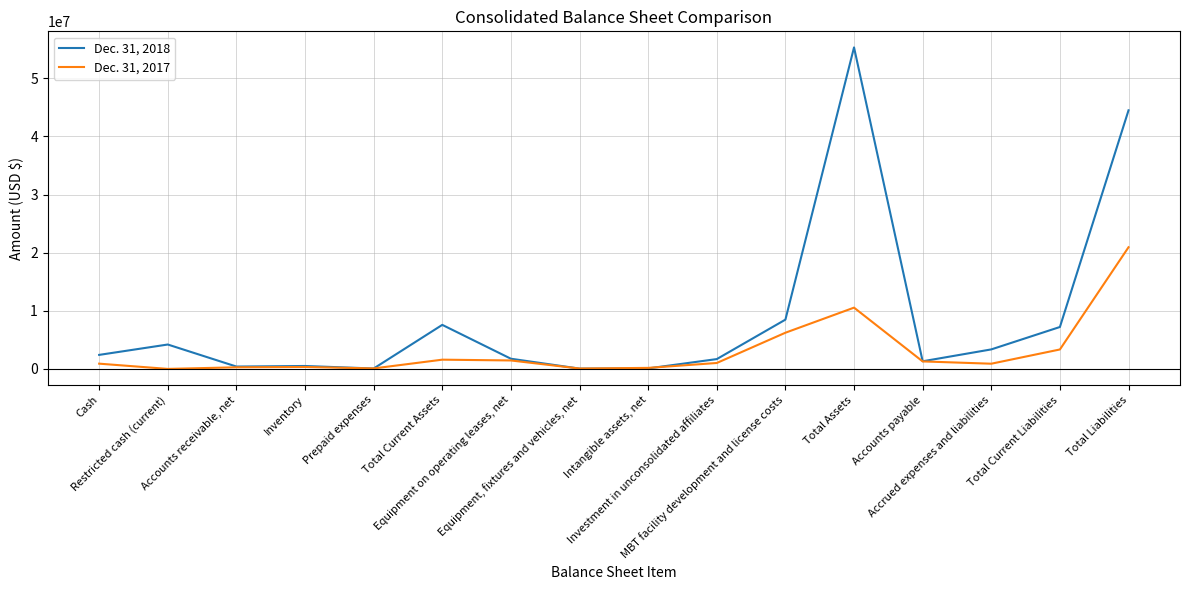

Is it true that Dec. 31, 2017 equals 17685312 at Total Assets?

False